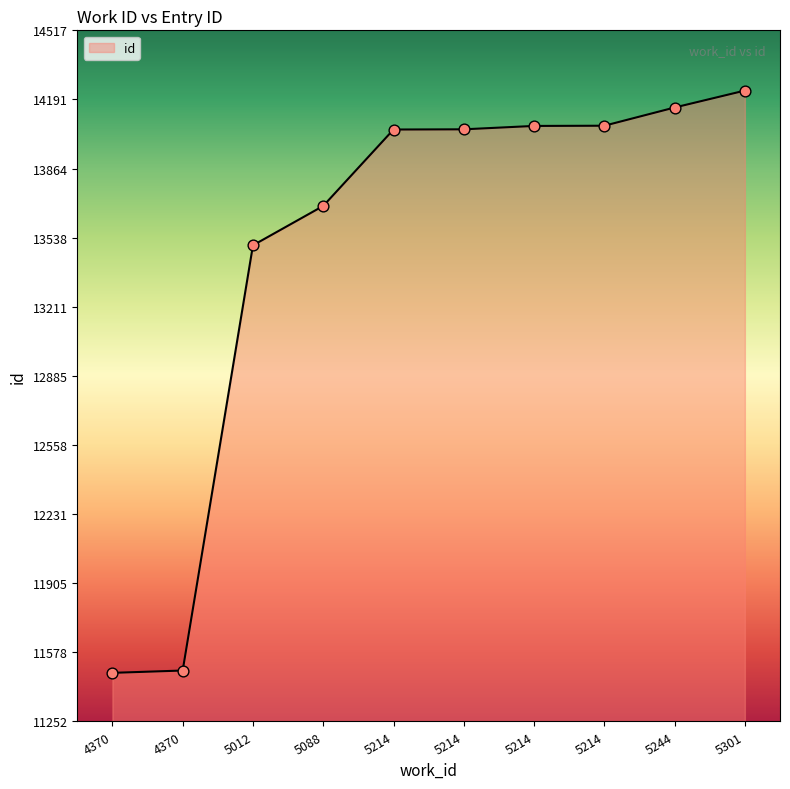

Which has a higher value, 5214 or 4370?

5214